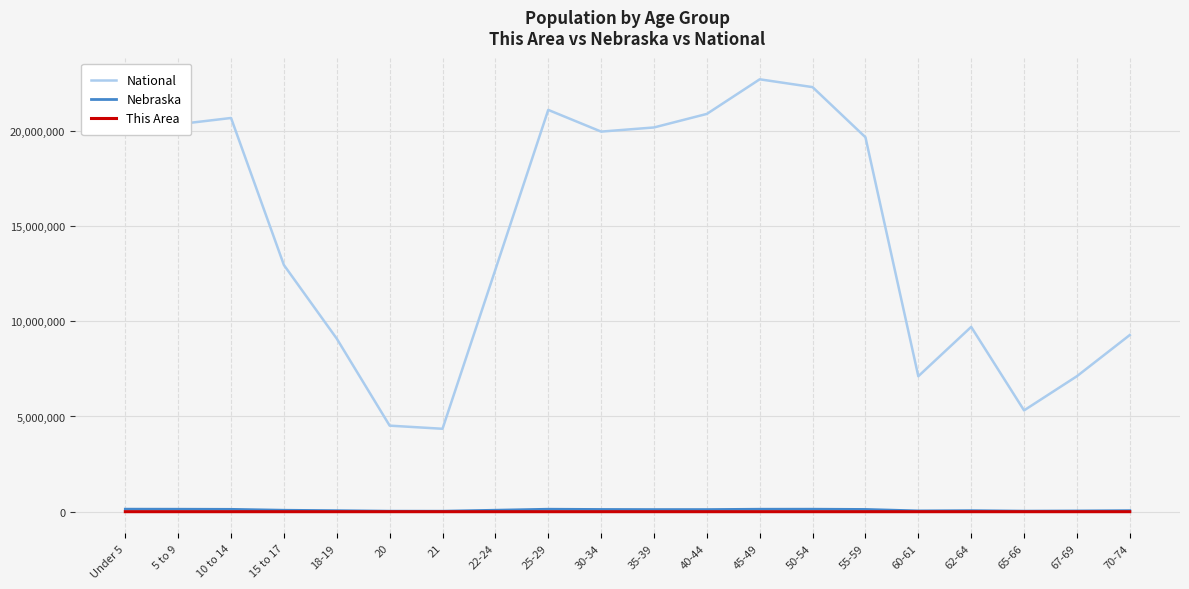

True or false: Nebraska and National intersect in this chart.

False